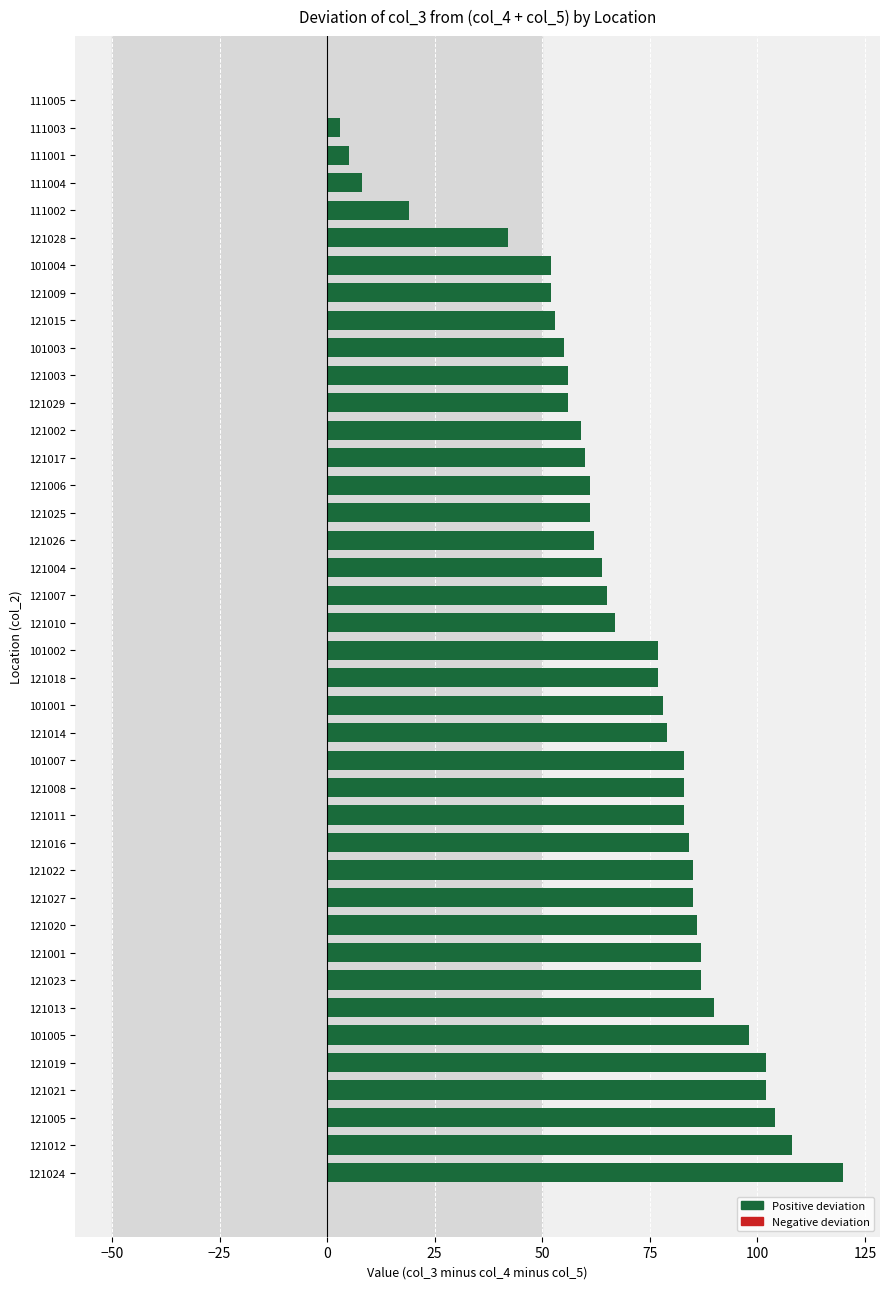

Count the number of data series in this chart.

1